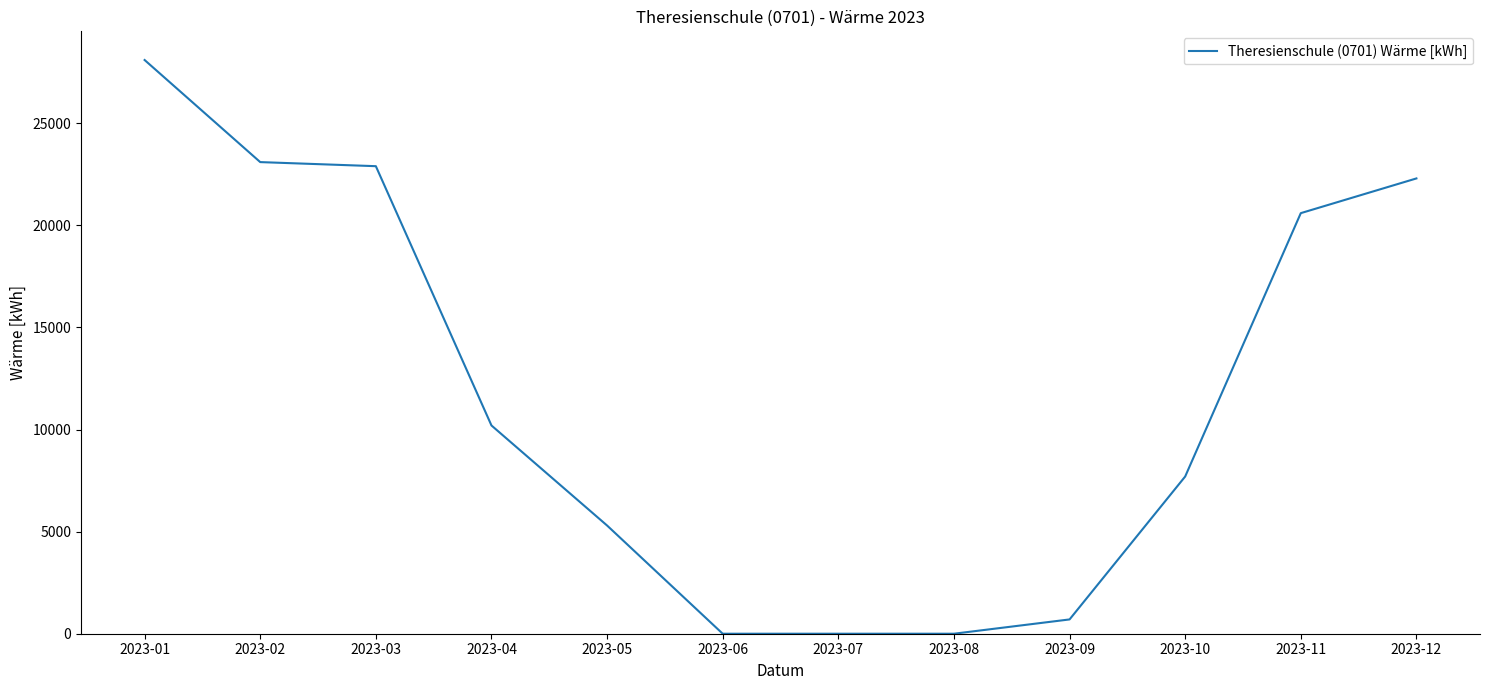

Does the chart have visible grid lines?

No